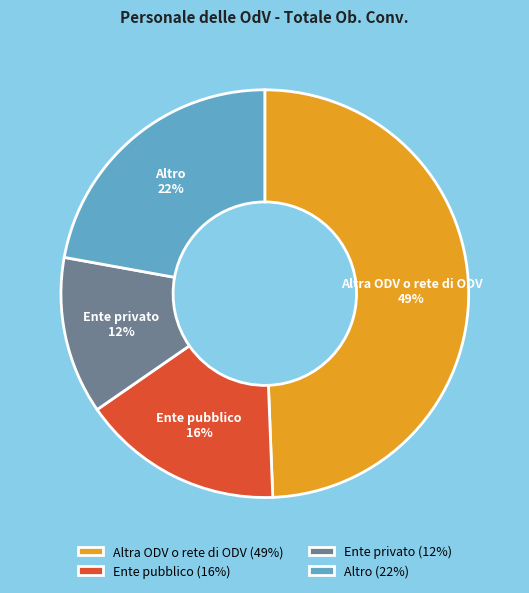

True or false: Ente pubblico accounts for 16% of the total.

True